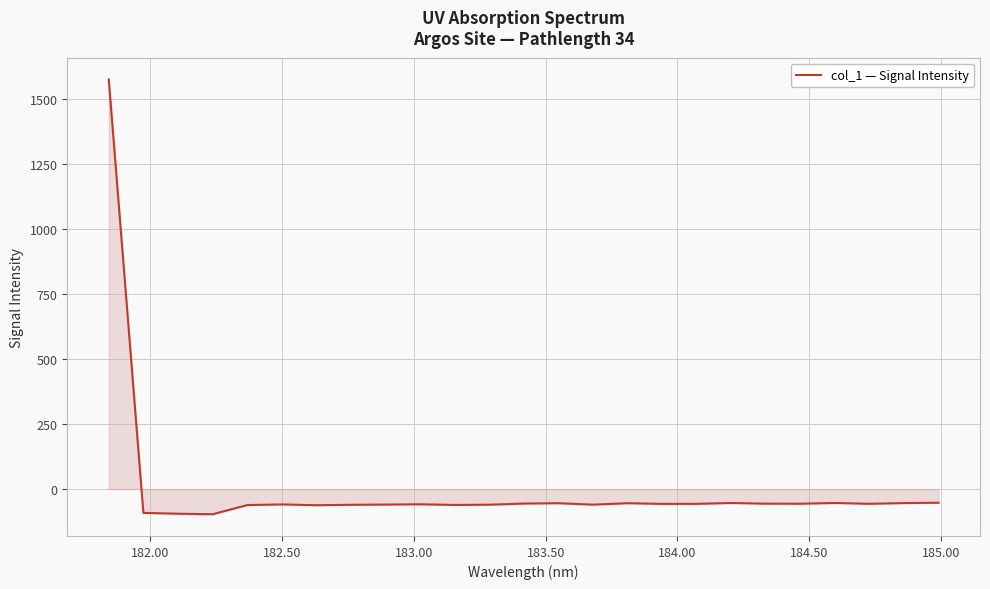

What is the difference between the maximum and second lowest values?

1668.2